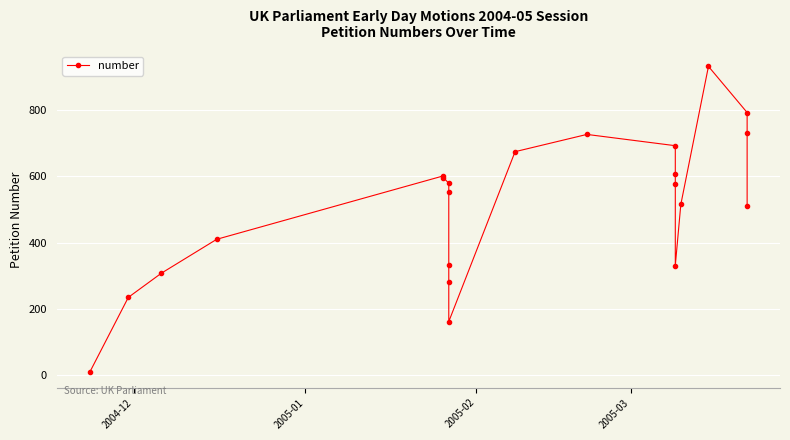

Reading left to right, list all the values displayed in this chart.

9	235	308	410	601	596	579	552	333	281	162	674	726	692	608	578	331	515	931	792	731	509